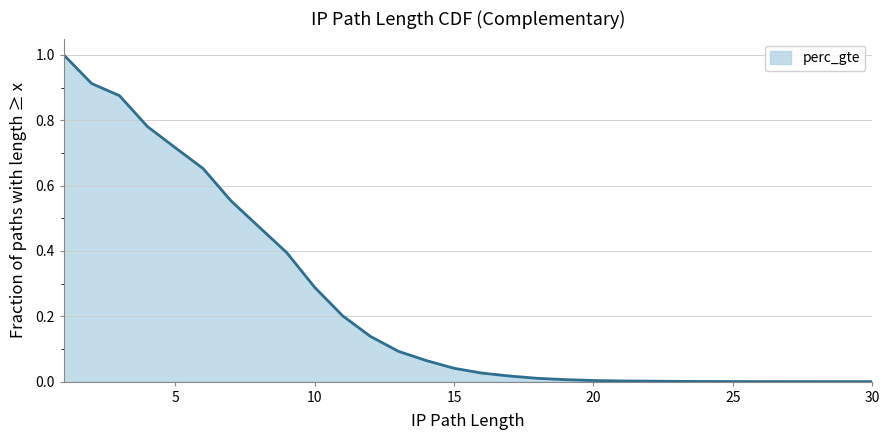

Which has a higher value, 1 or 15?

1